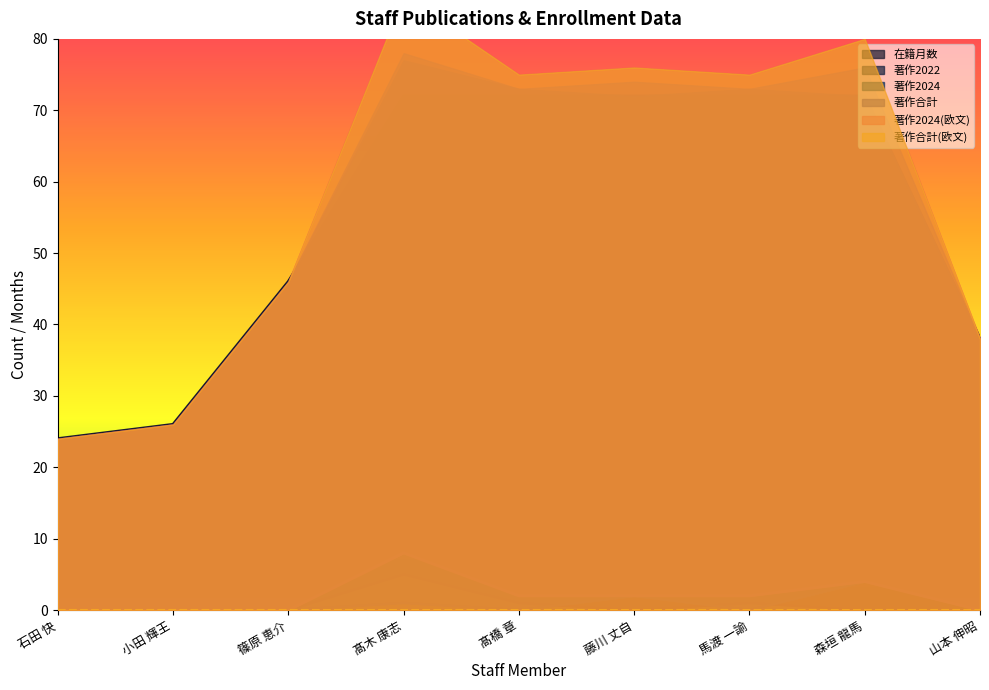

The 著作合計 series shows 2 at 髙橋 章. True or false?

True